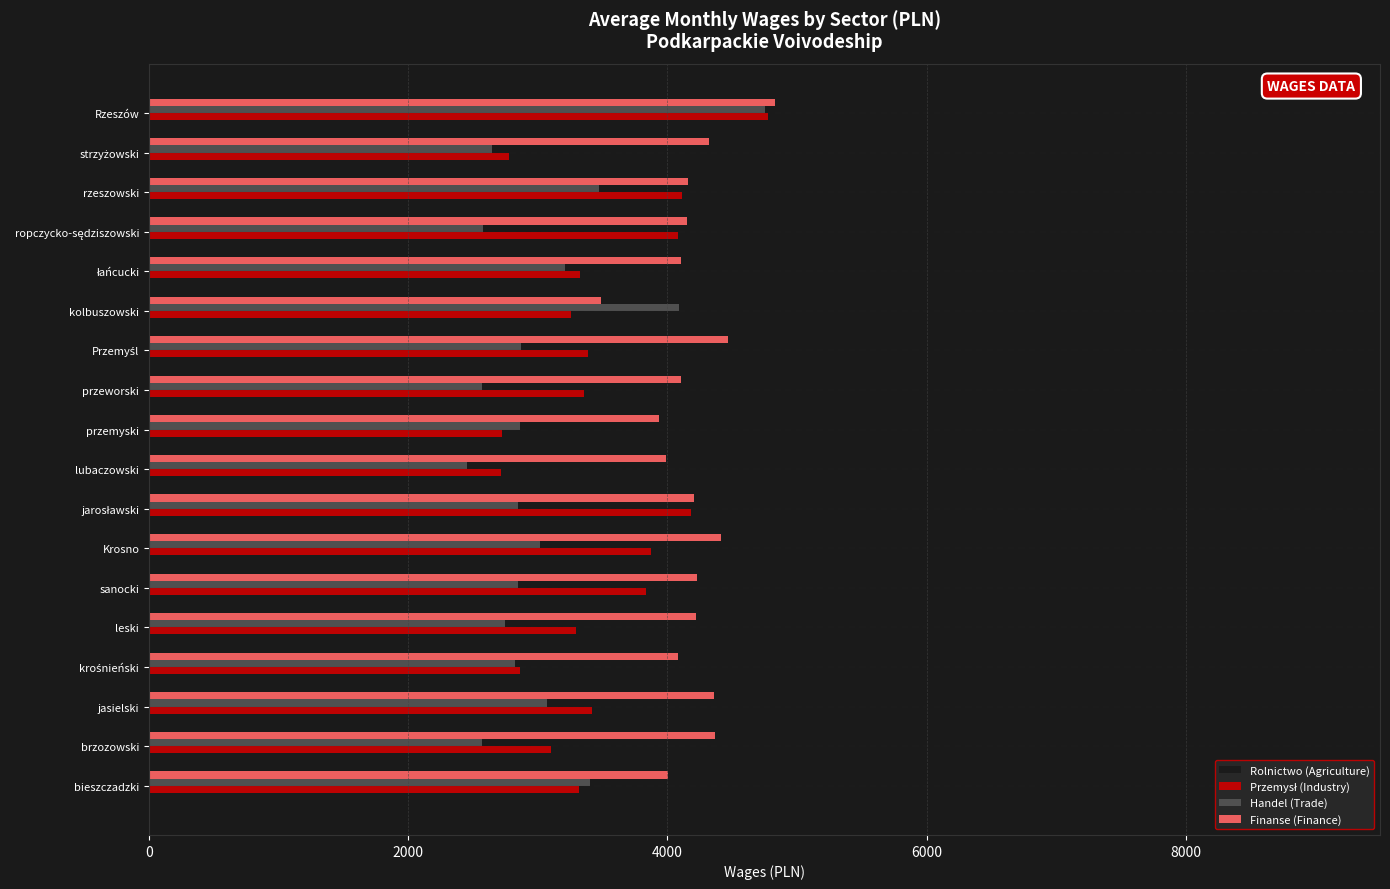

How many values in Rolnictwo (Agriculture) are above zero?

16